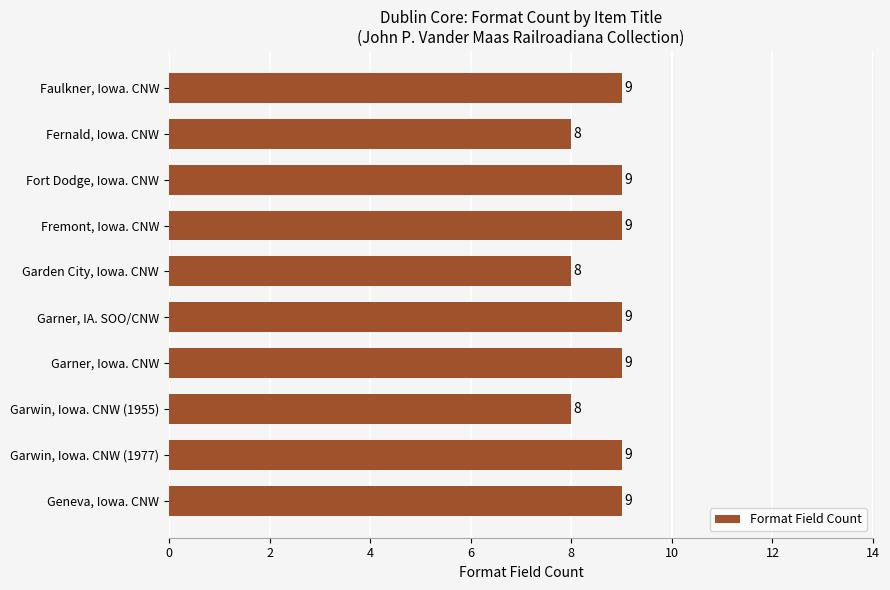

Does the chart contain any negative values?

No